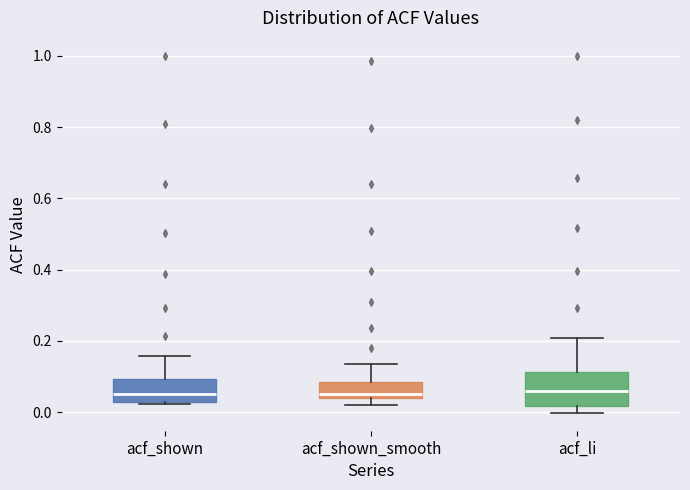

Reading left to right, read every box against the y-axis: the position of its median line, the range the box covers, and the ends of its whiskers. The values are not printed on the chart, so give them approximately, as read against the axis.

acf_shown: median 0.06, box 0.02 to 0.10, whiskers 0.02 (just below the box's lower edge) to 0.16
acf_shown_smooth: median 0.06, box 0.04 to 0.08, whiskers 0.02 to 0.14
acf_li: median 0.06, box 0.02 to 0.12, whiskers 0.00 to 0.20